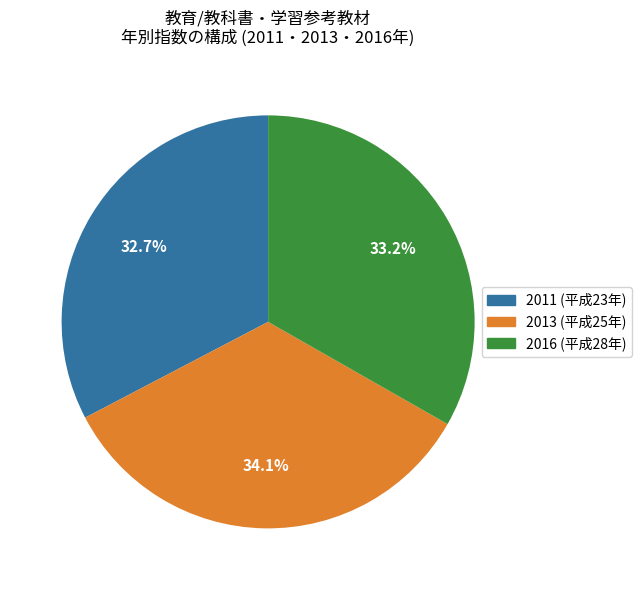

What percentage is the 2011 slice, to the nearest percent?

33%